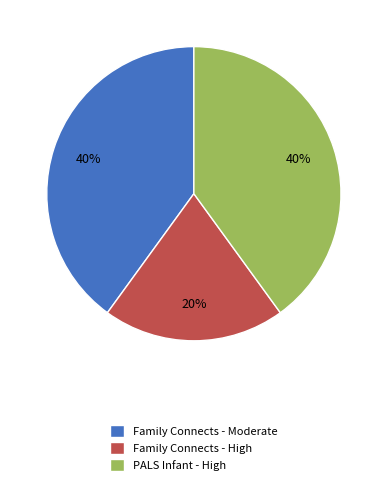

Approximately how many times larger is the value at Family Connects - High compared to Family Connects - Moderate?

0.5